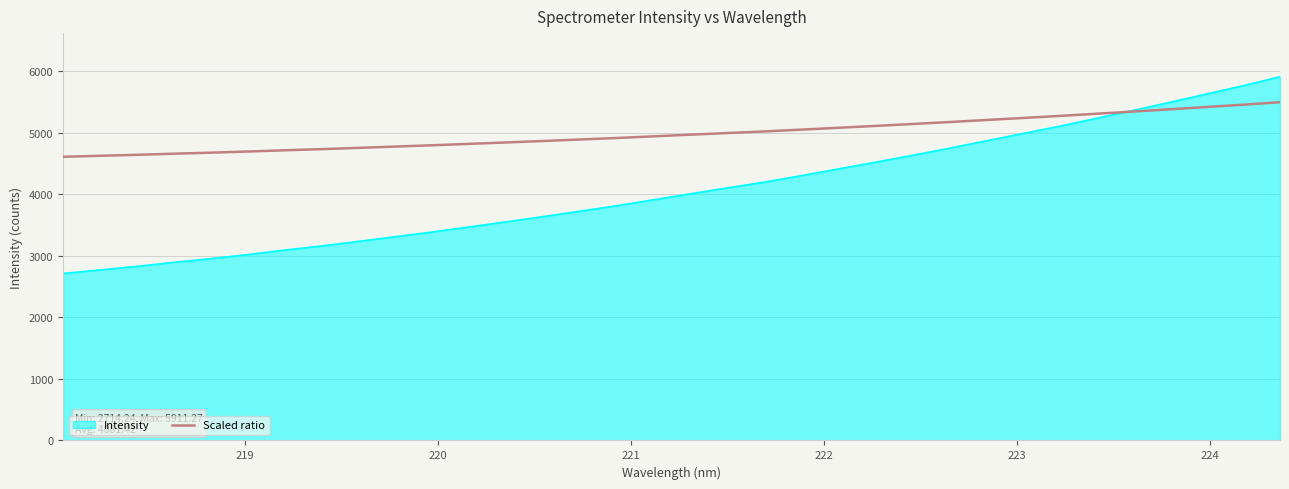

What is the smallest value displayed?

2714.2